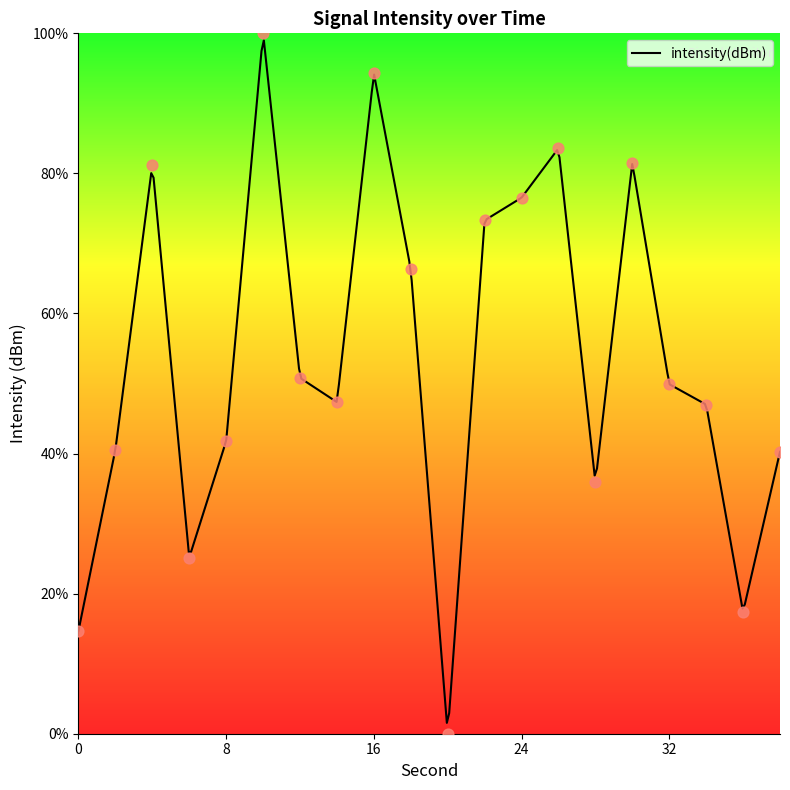

What is the change in value from 4 to 26?

+2.3